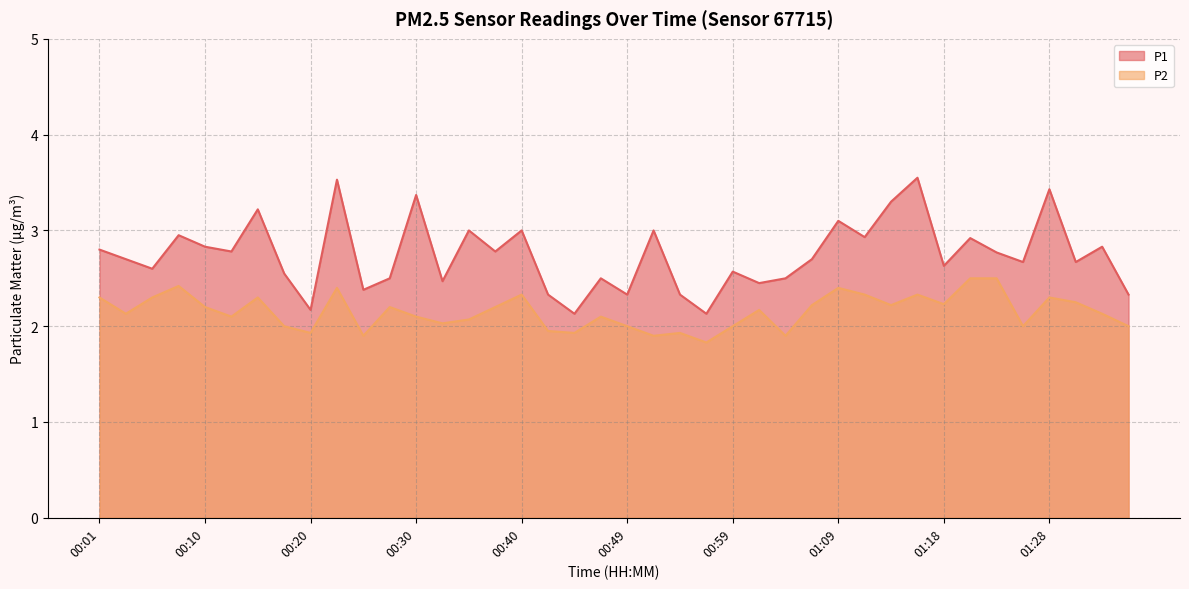

What is the value of the P2 point at the 33rd from the left?

2.2